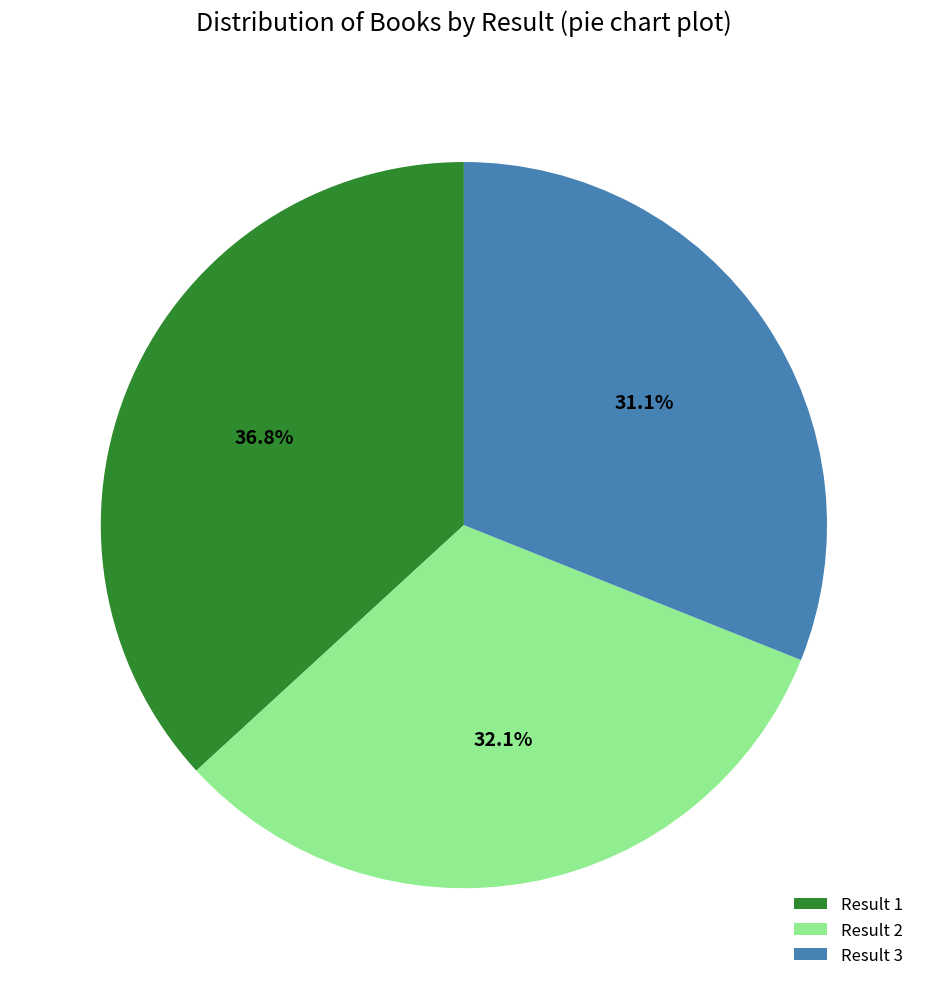

What is the smallest slice in the pie chart?

Result 3